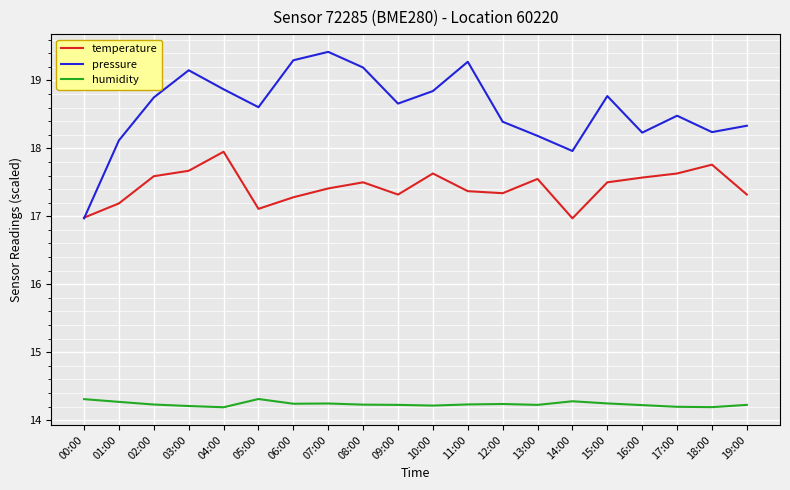

True or false: pressure has a value of 18.8 at 15:00.

True